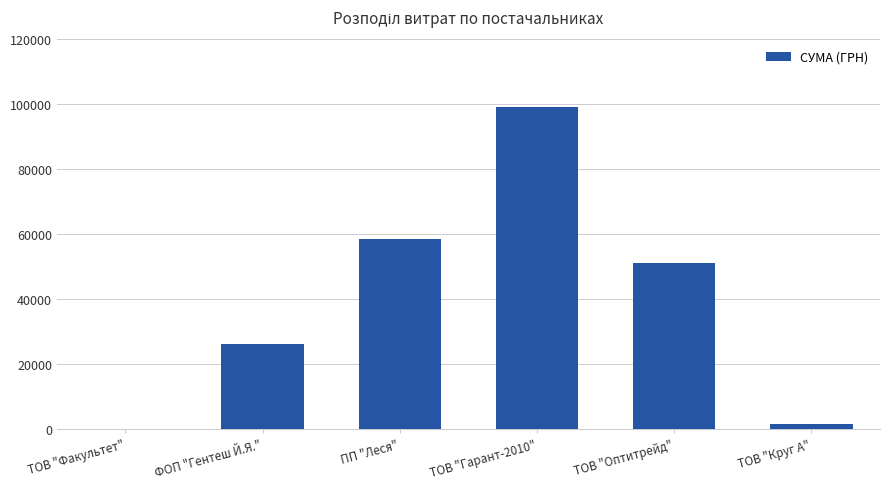

Which category has the highest value across all series?

ТОВ "Гарант-2010"